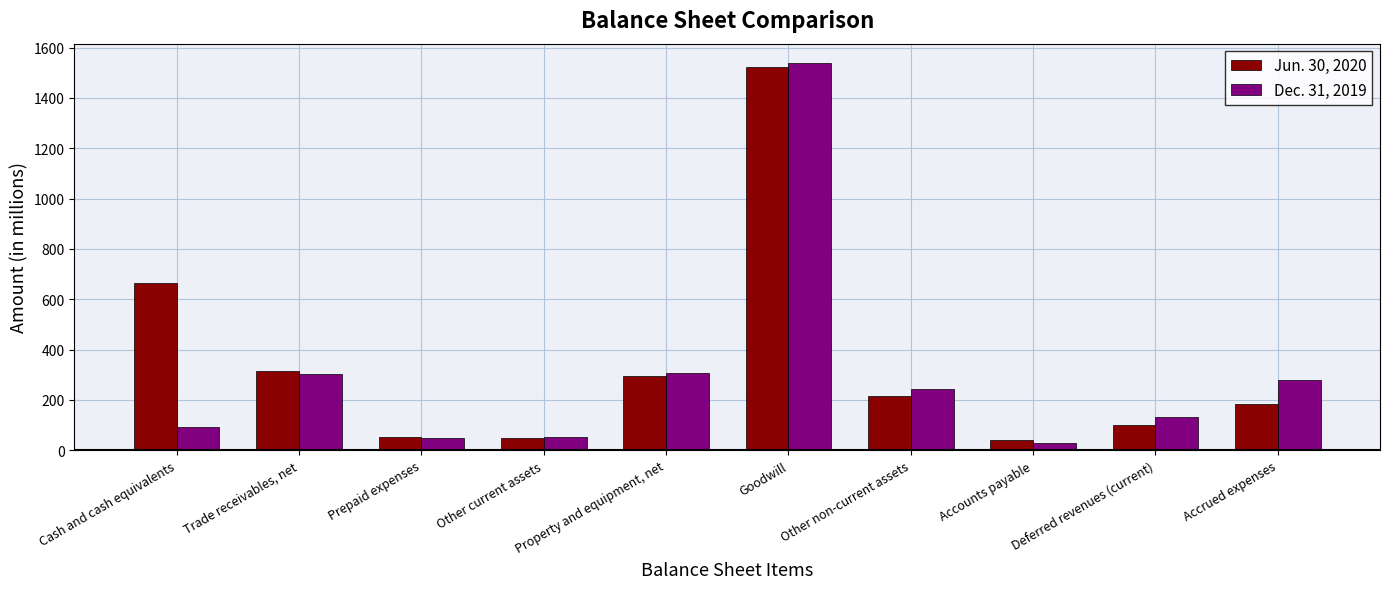

Rank the series by their maximum value, from lowest to highest.

Jun. 30, 2020, Dec. 31, 2019